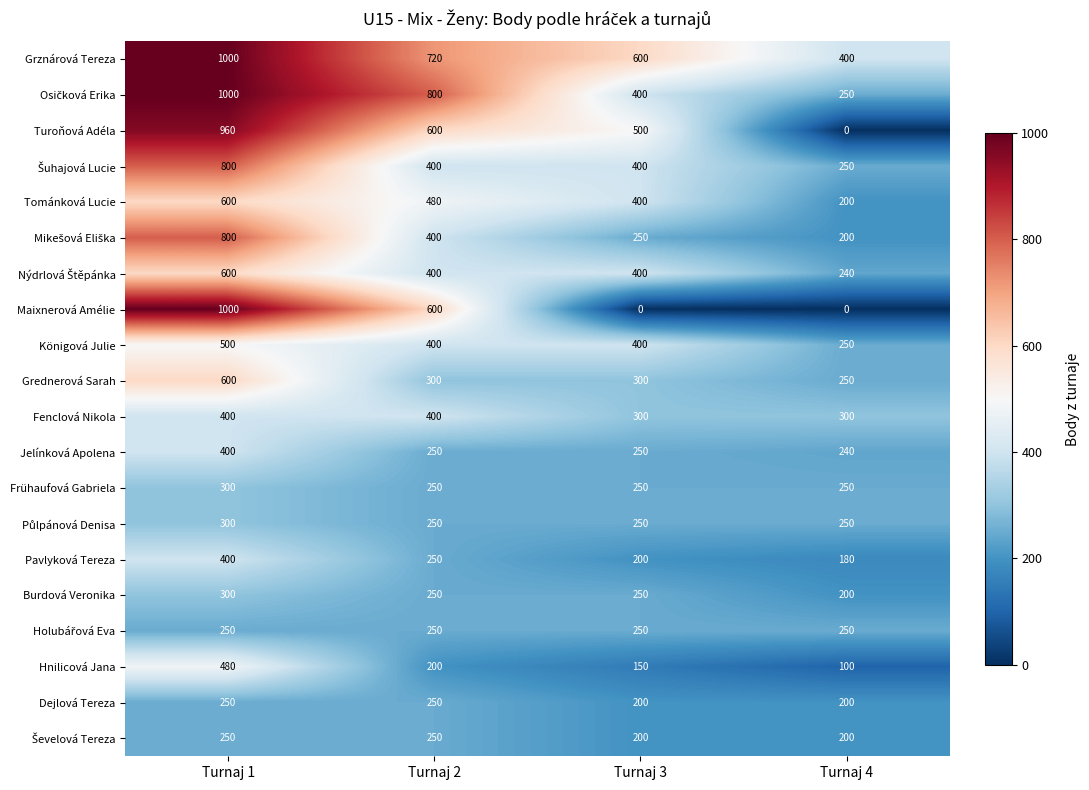

At how many categories does at least one series exceed 330?

4